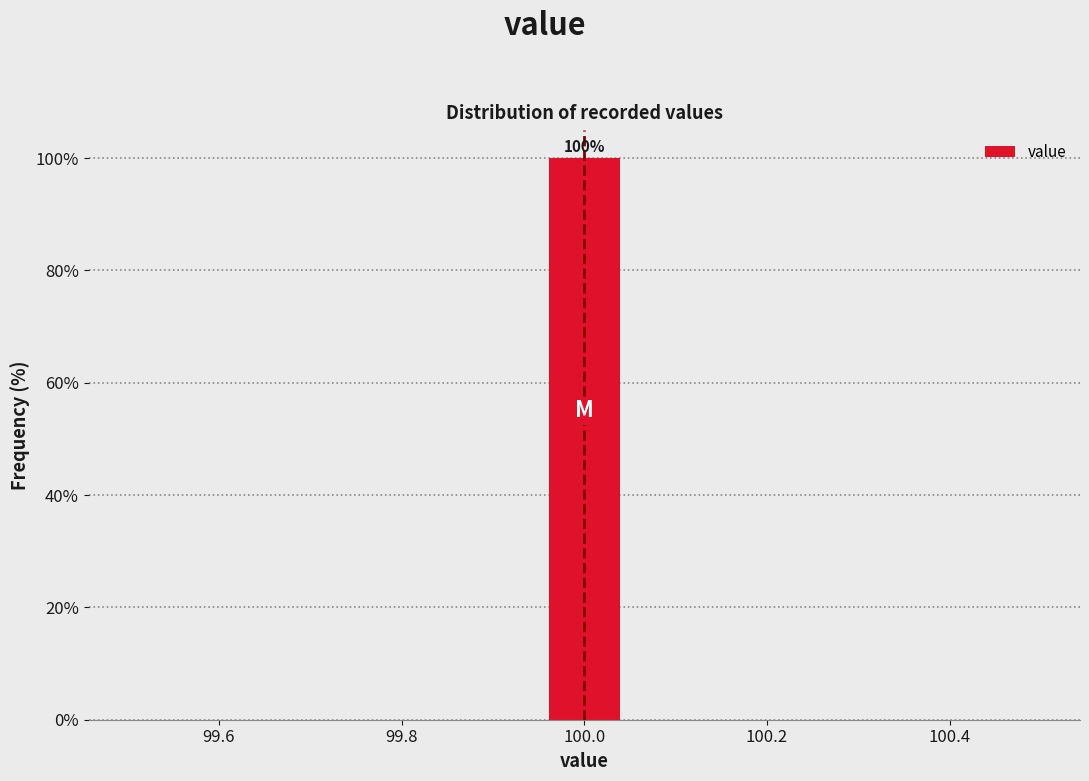

Which range on the x-axis has the tallest bar?

99.96 to 100.04